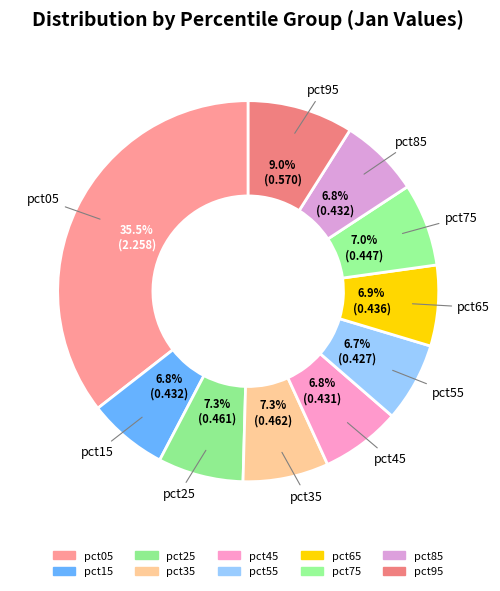

Does any single category account for the majority?

No